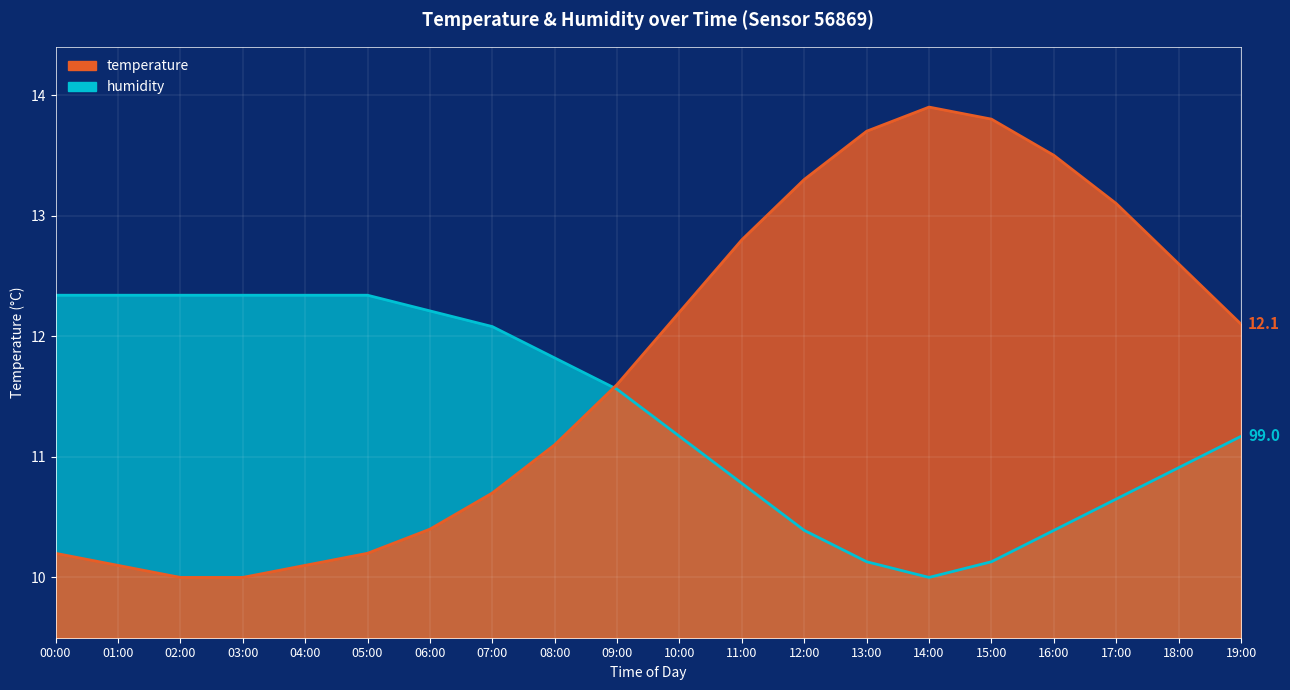

What is the label of the 17th point from the left?

16:00